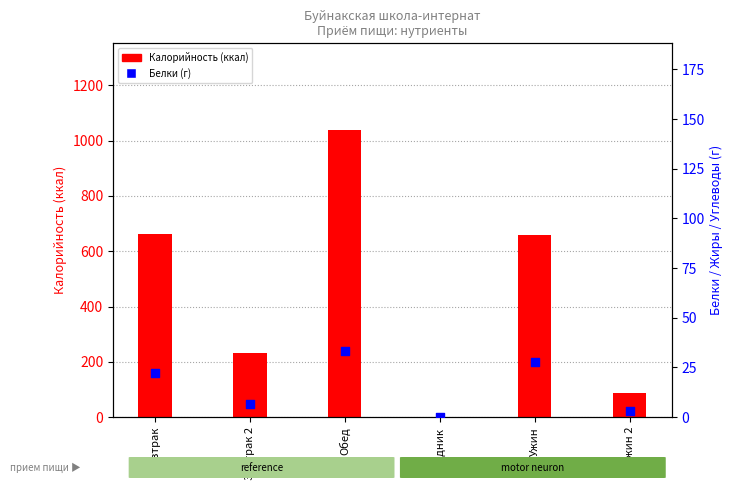

Which series contains the highest Y value?

Калорийность